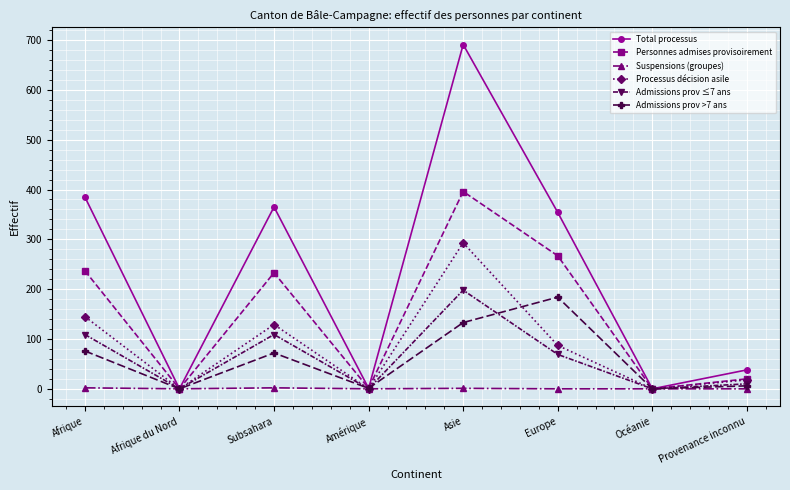

What position from the left is Afrique?

1